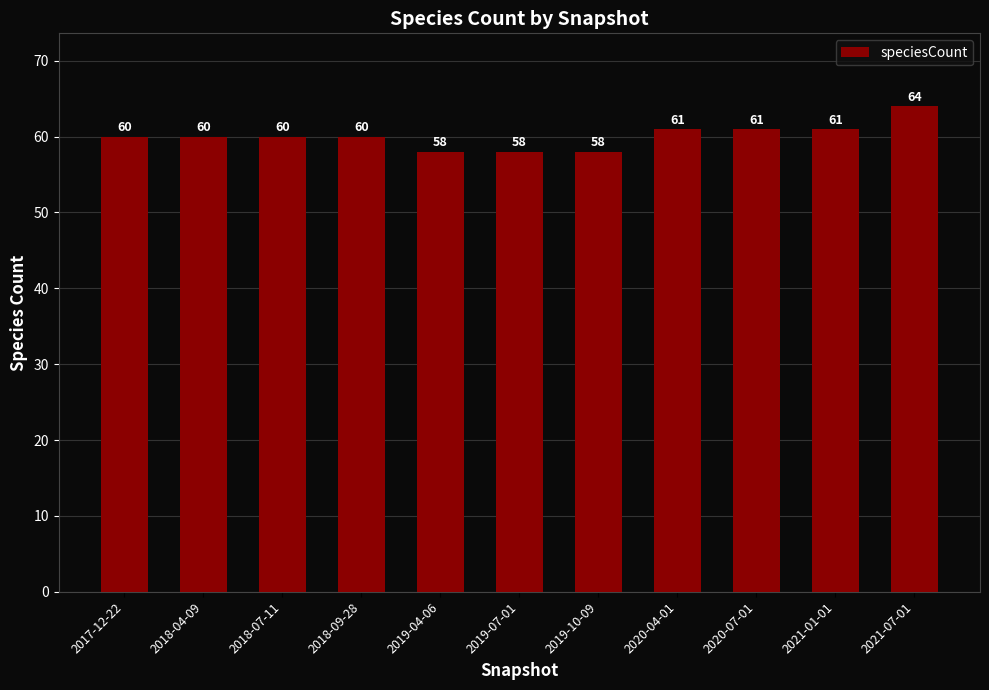

Which has a higher value, 2021-07-01 or 2018-07-11?

2021-07-01